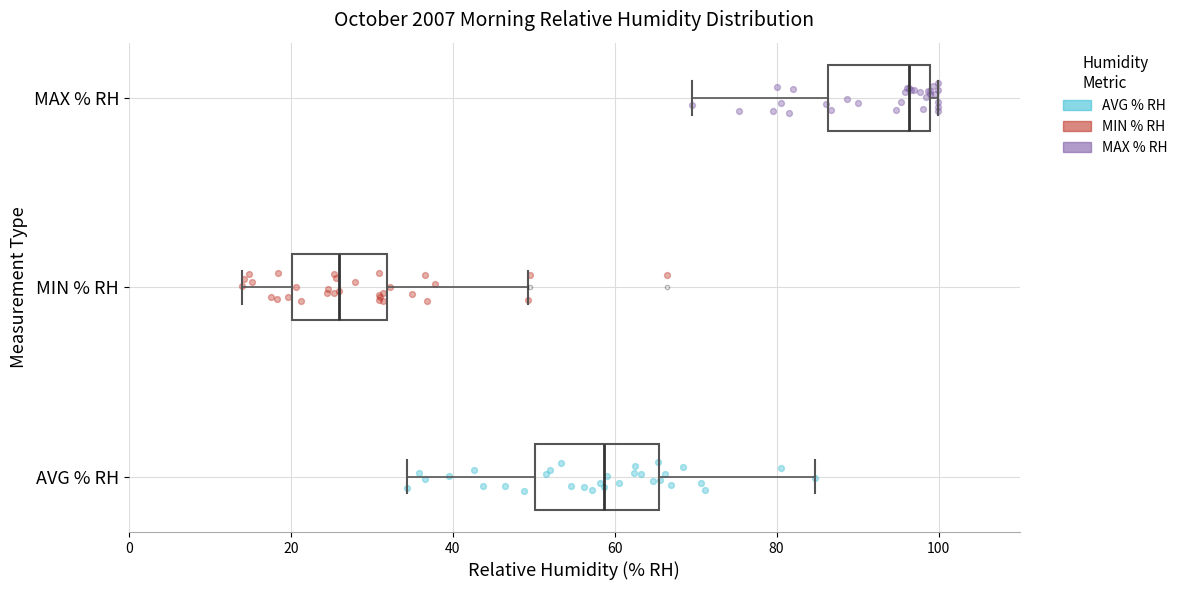

Comparing the boxes themselves (not the whiskers), which one is the widest?

AVG % RH